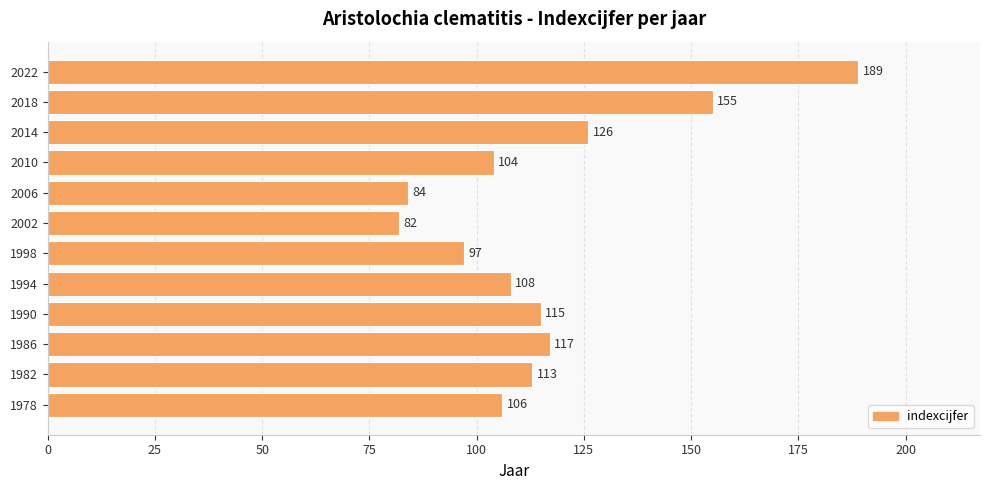

Rank the categories by value from highest to lowest.

2022, 2018, 2014, 1986, 1990, 1982, 1994, 1978, 2010, 1998, 2006, 2002